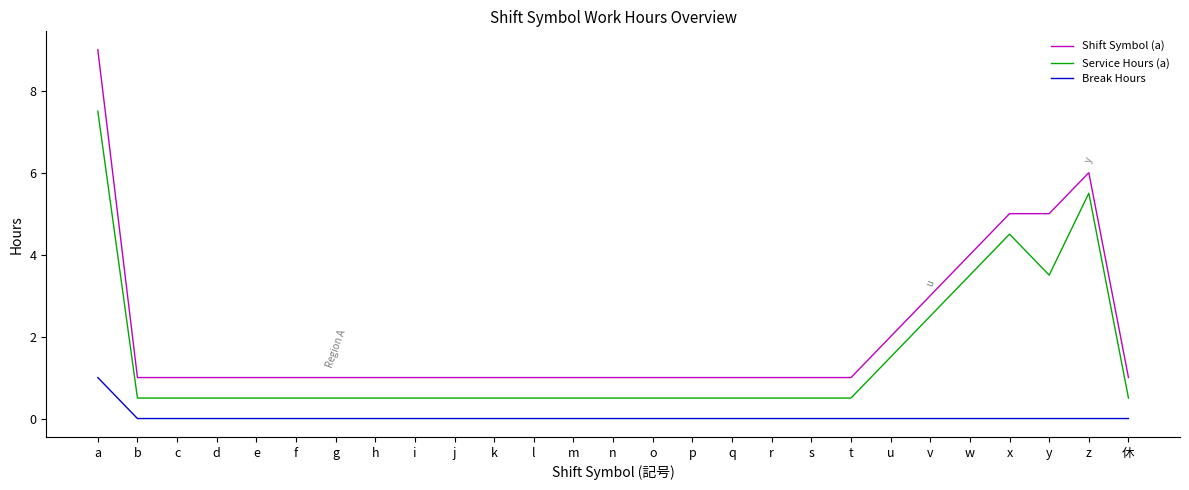

What is the highest value of the Break Hours series?

1.0